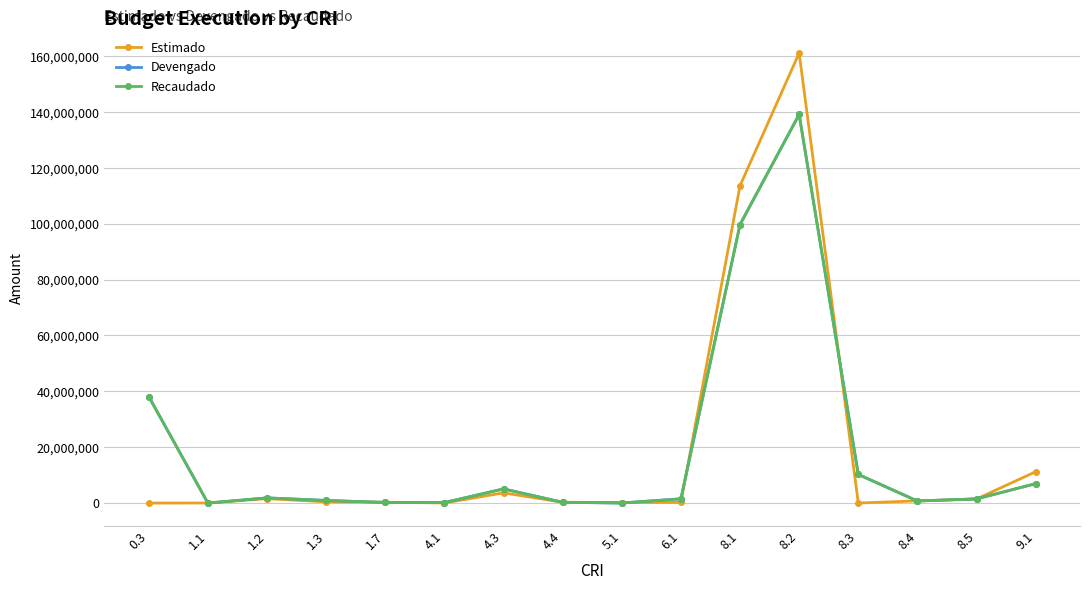

True or false: Recaudado has a value of 212688.0 at 1.7.

True